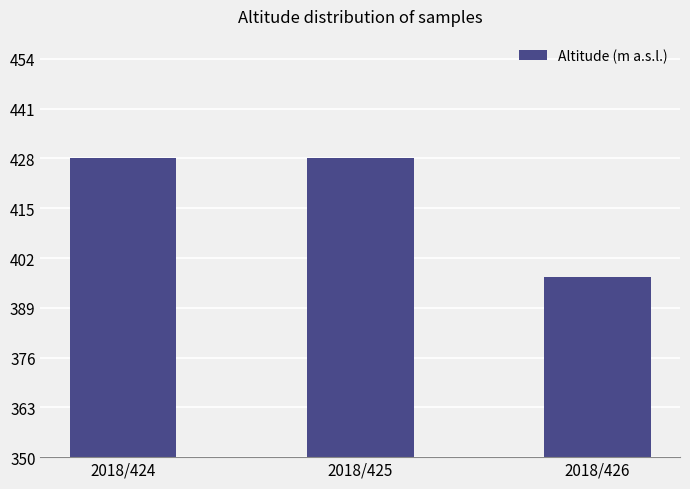

What is the sum of all values?

1253